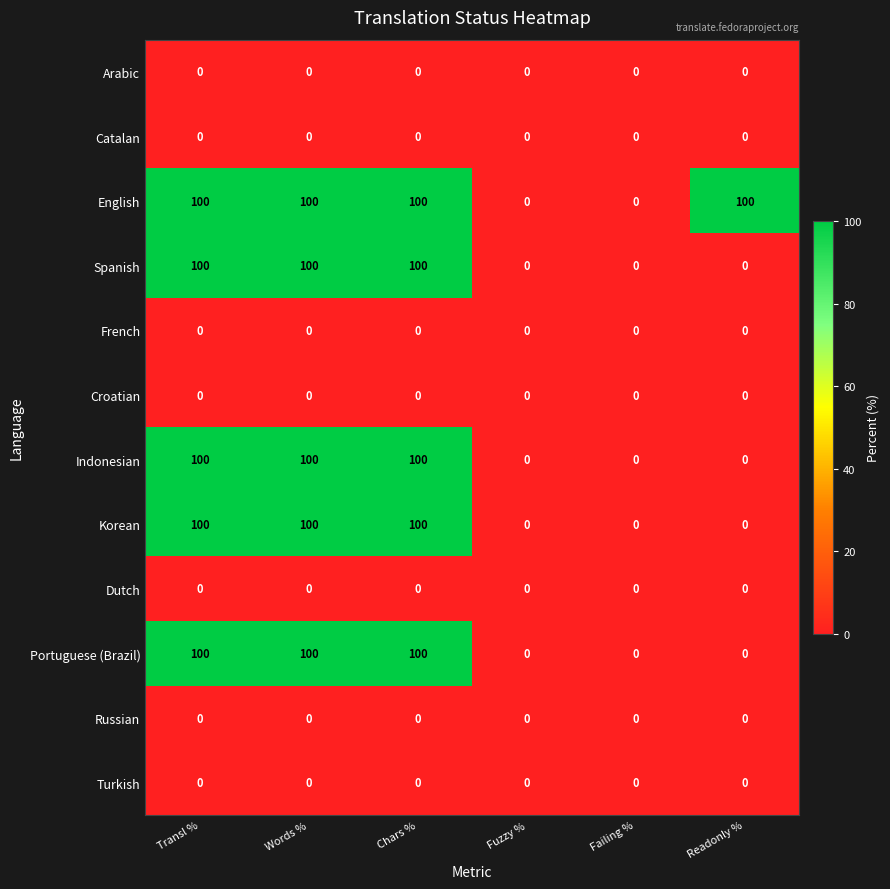

What value does the English series have at Chars %, to the nearest 5?

100